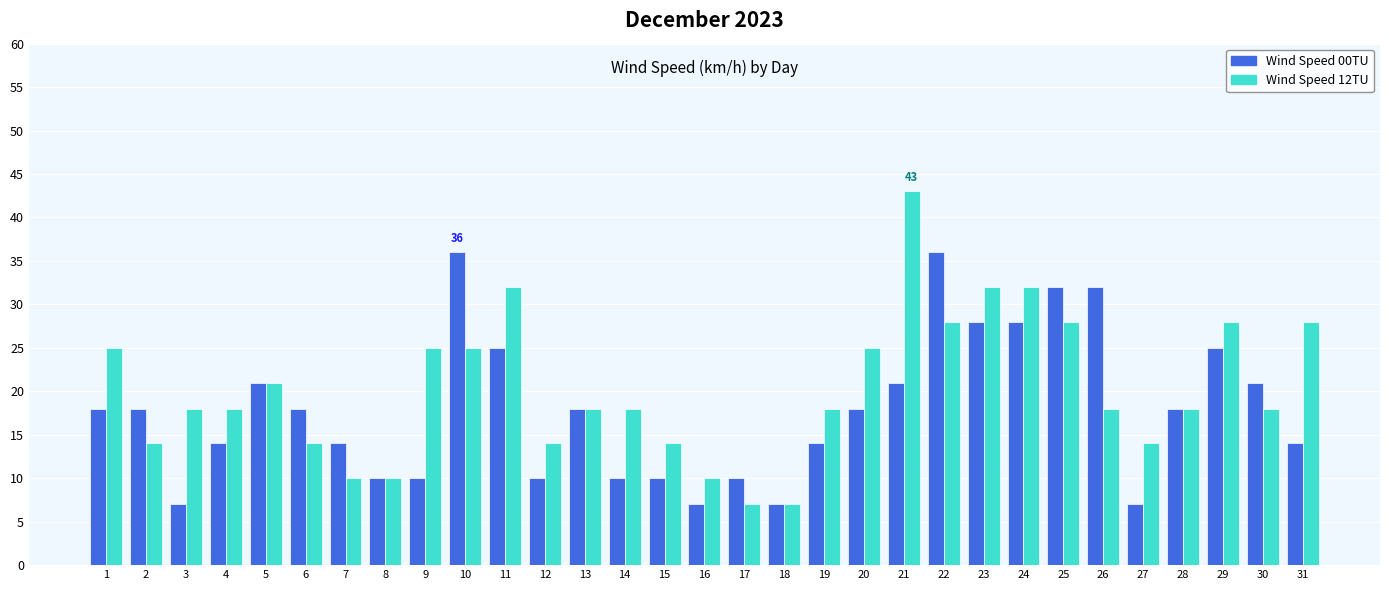

What is the value of the Wind Speed 12TU bar at the 11th from the left?

32